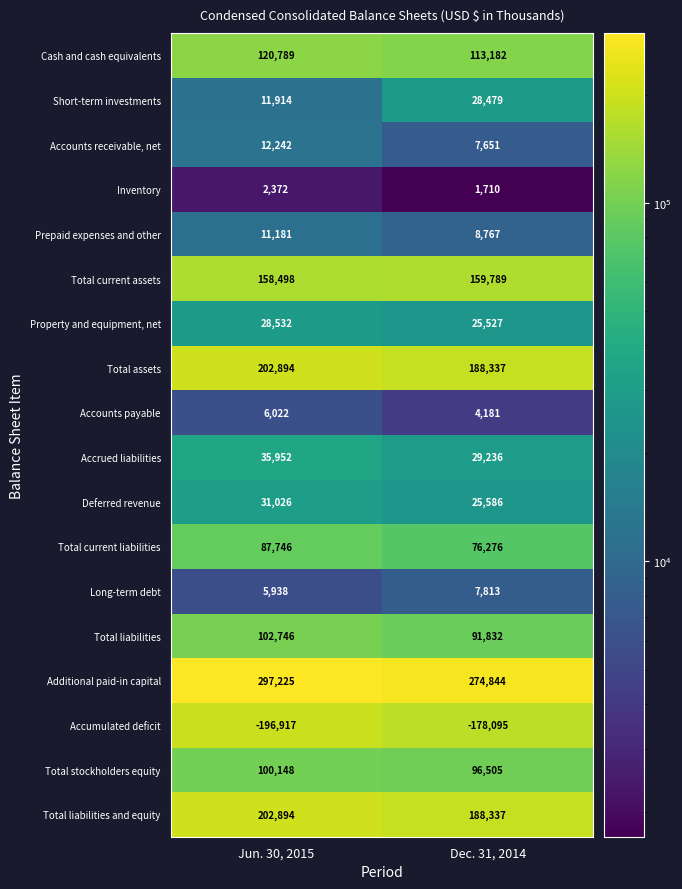

How many distinct data groups are displayed?

18